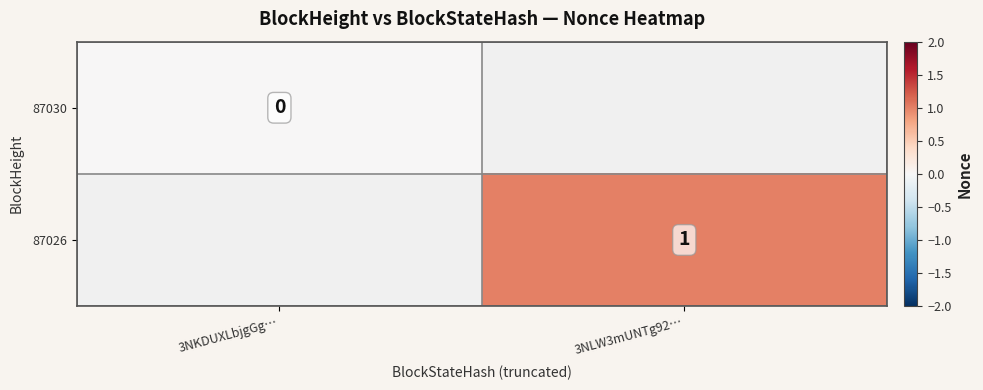

True or false: 87026 has a value of 1 at 3NLW3mUNTg92….

True